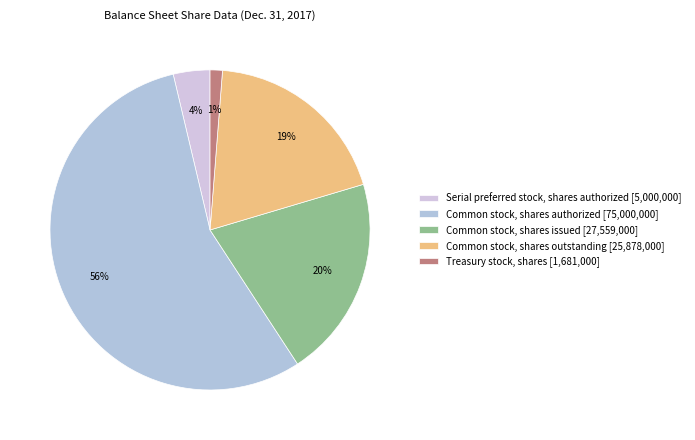

To the nearest percent, what is the difference between the Common stock, shares authorized and Treasury stock, shares slice percentages?

54%